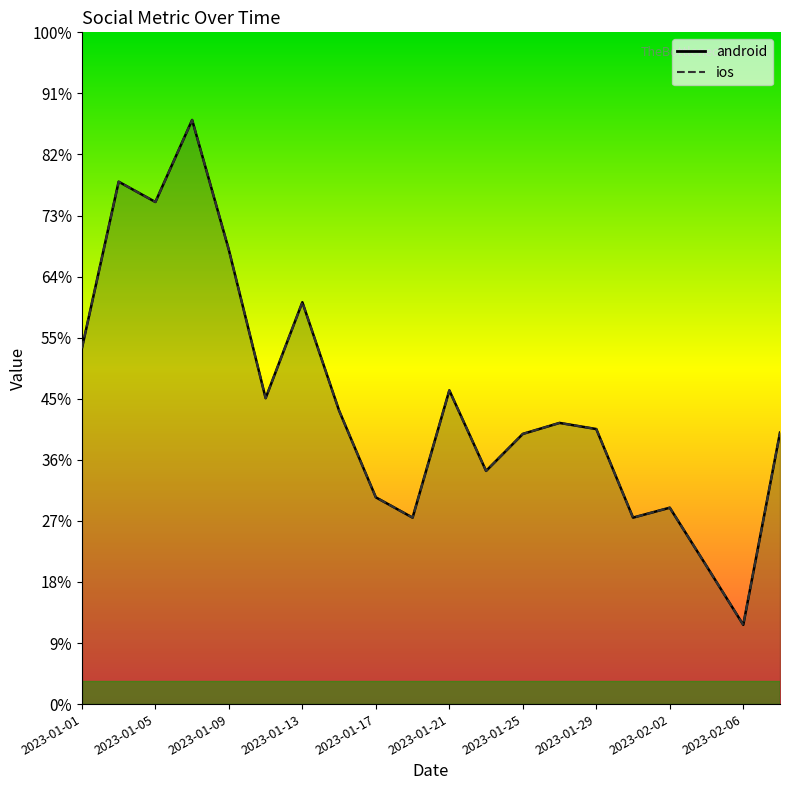

True or false: android and ios intersect in this chart.

False